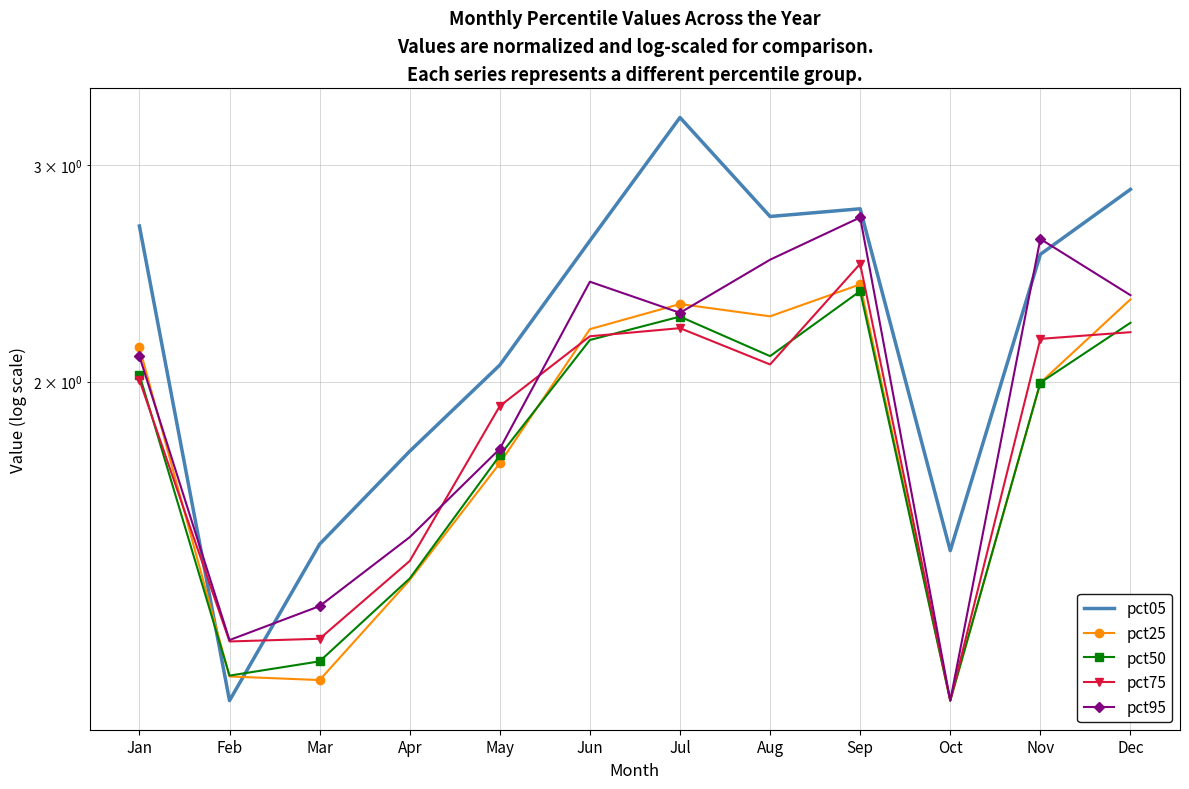

Between Aug and Nov, which series saw the biggest shift?

pct25